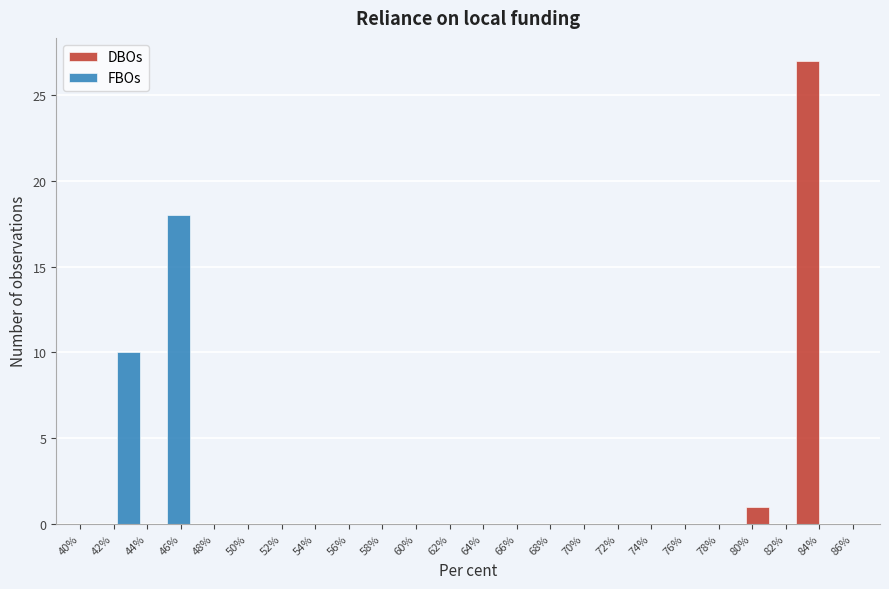

What is the height of the DBOs bar covering 79.6 to 82.6 on the x-axis? Neither the bar edges nor the heights are printed on the chart, so give them approximately, as read against the axes.

1